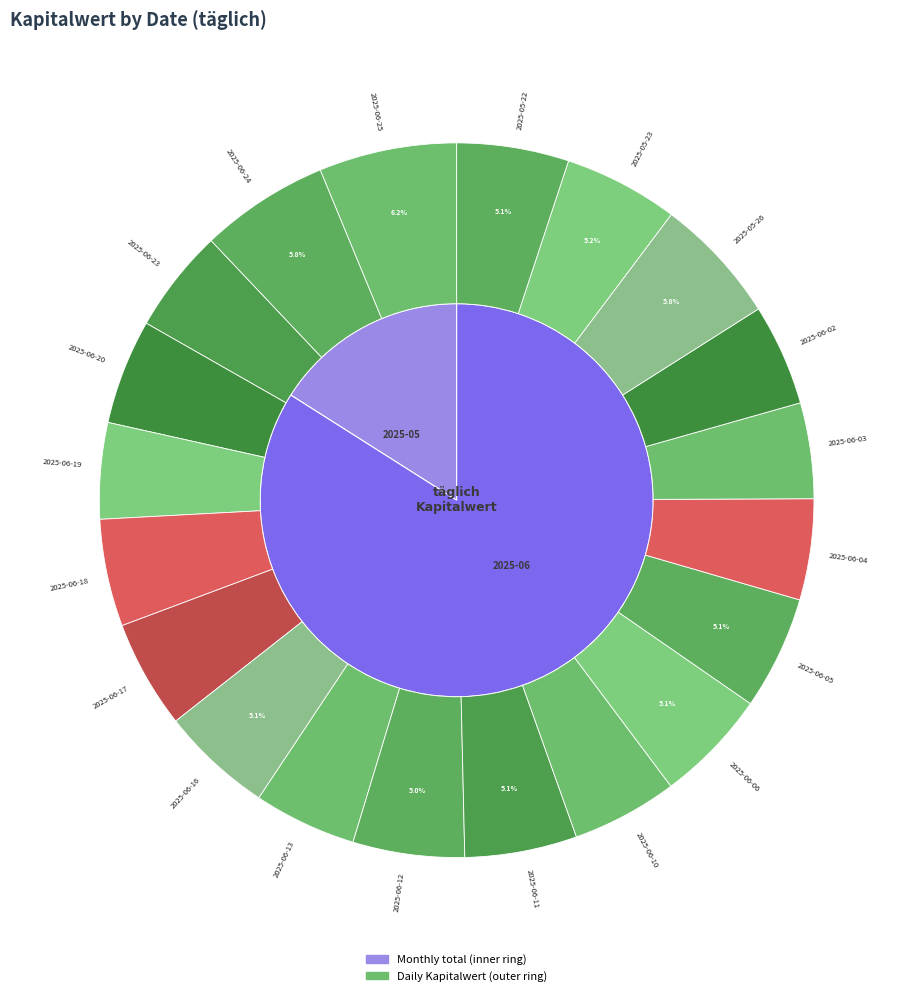

Between 2025-06-24 and 2025-05-23, which is larger?

2025-06-24